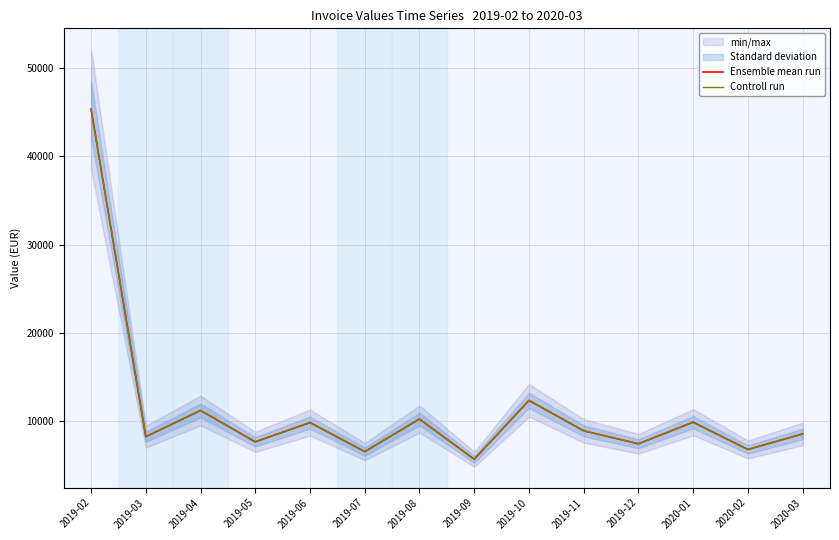

True or false: Controll run and Ensemble mean run cross at least once.

False